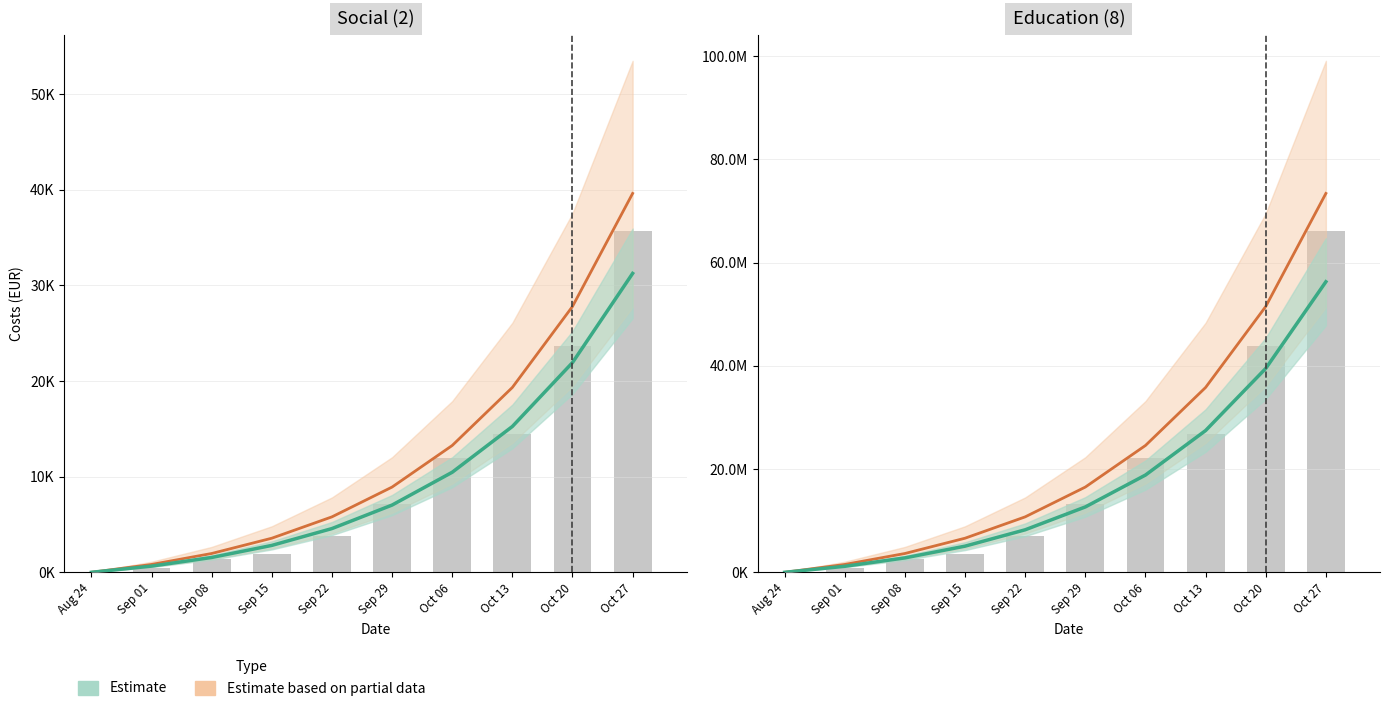

At how many categories does at least one series exceed 31321451?

1